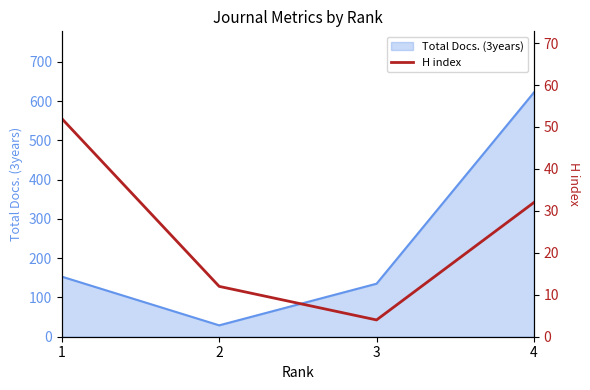

Rank the categories by Total Docs. (3years) value from lowest to highest.

2, 3, 1, 4